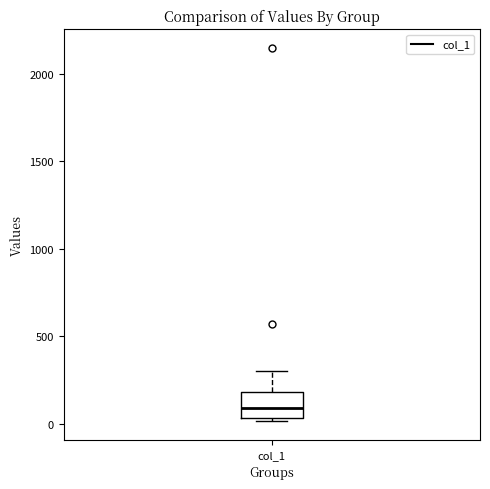

Read this box plot against the y-axis: the position of the median line, the range covered by the box, and the ends of both whiskers. The values are not printed on the chart, so give them approximately, as read against the axis.

median 100, box 50 to 200, whiskers 0 to 300